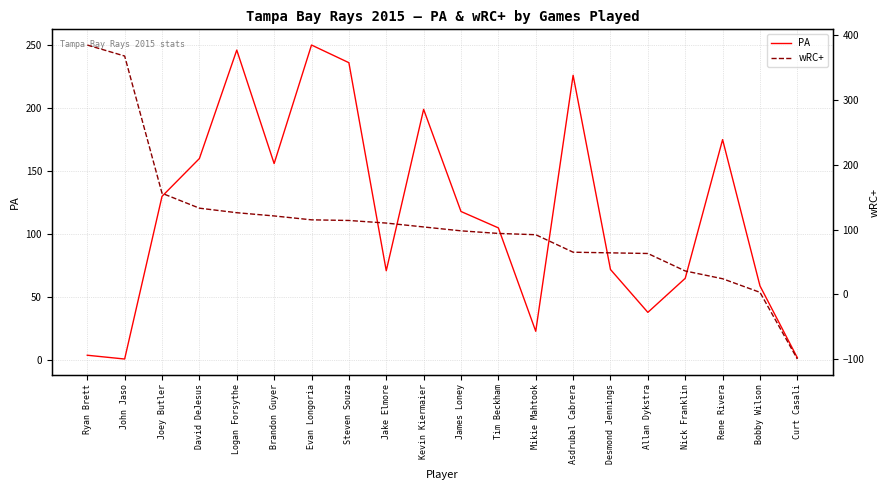

Rank the series by their maximum value, from lowest to highest.

PA, wRC+